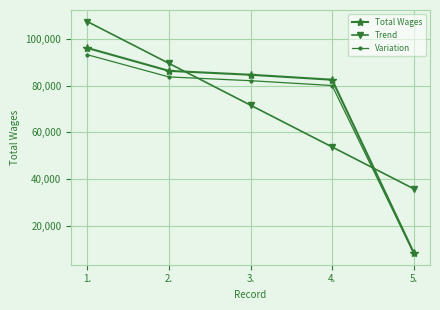

Which series has the widest spread of values?

Total Wages